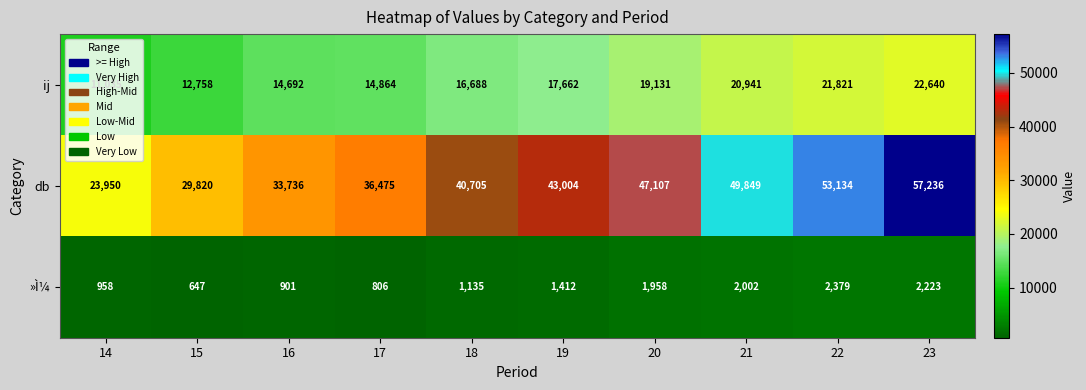

How many data points in ij are less than 17662?

5